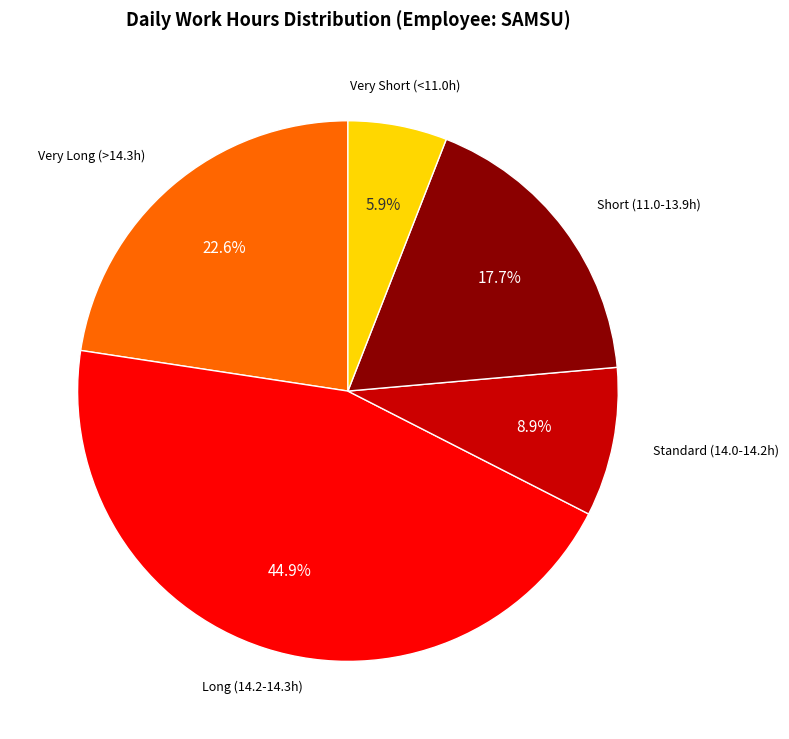

Which has a higher value, Standard (14.0-14.2h) or Very Short (<11.0h)?

Standard (14.0-14.2h)